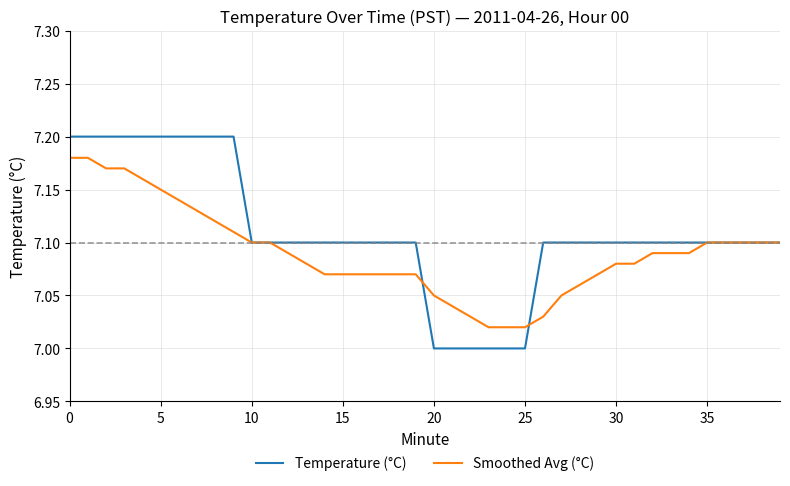

List the series in order of their peak value, highest first.

Temperature (°C), Smoothed Avg (°C)